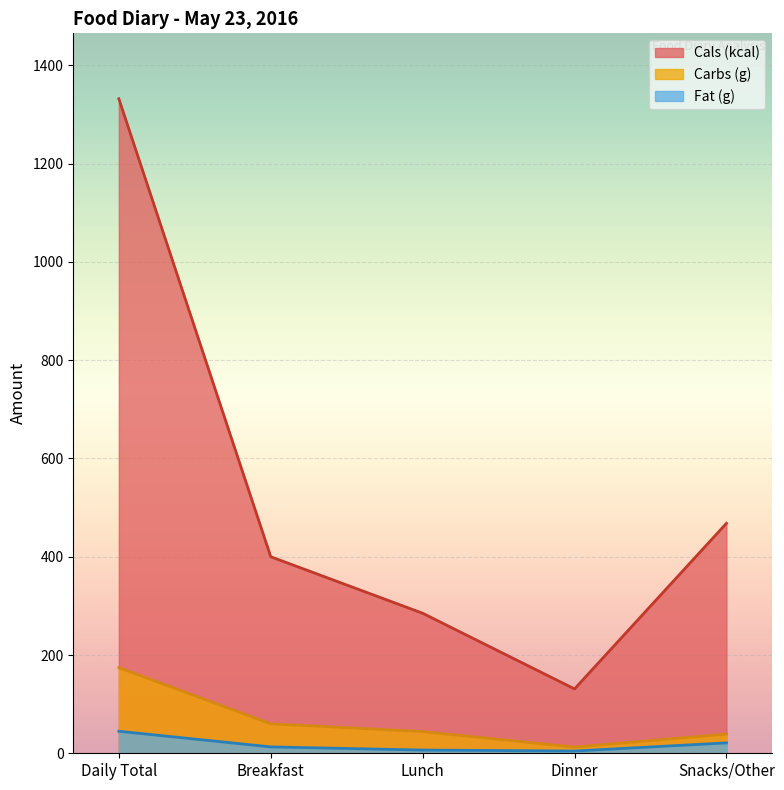

How many categories are shown in the chart?

5